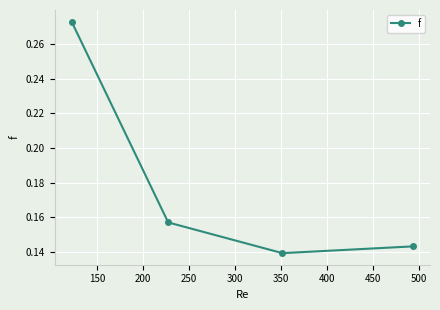

Is this an area chart (filled region under the line)?

No